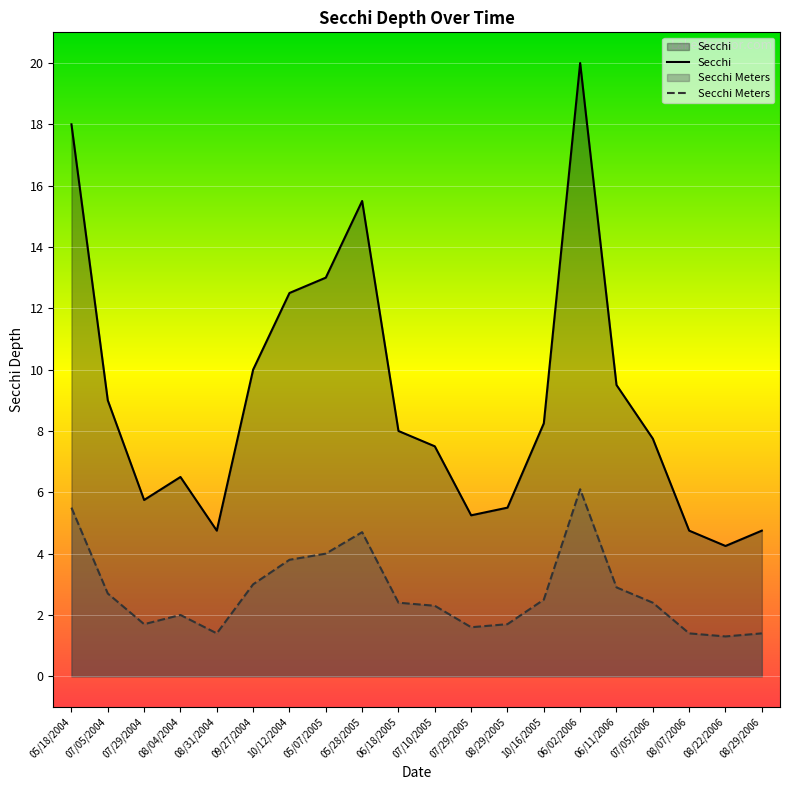

What position from the left is 10/12/2004?

7